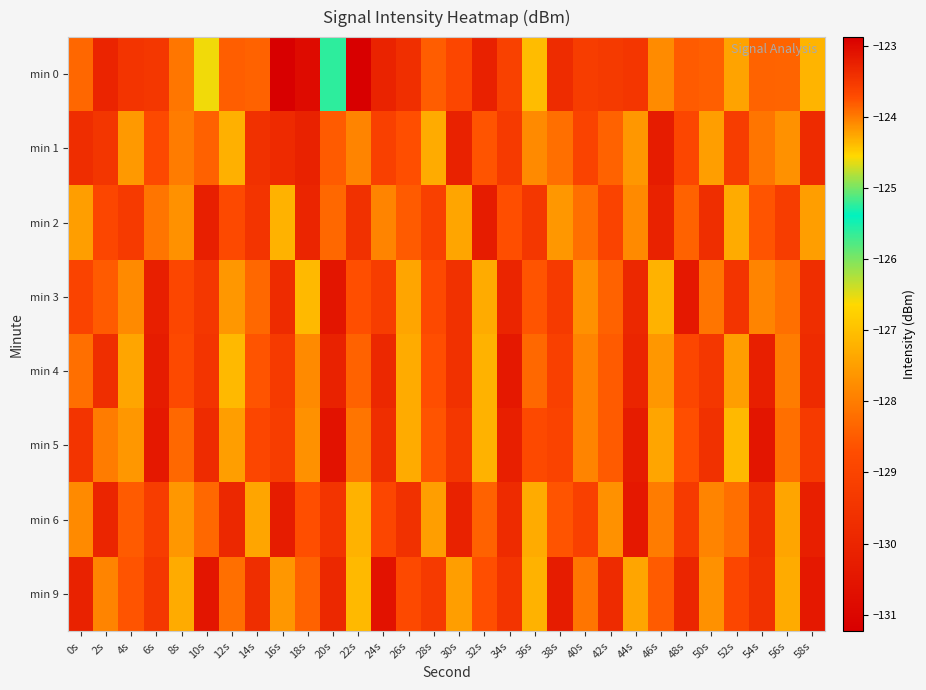

Reading left to right, extract all data points from this chart.

min 0: 0s=-128.3	2s=-130.0	4s=-129.5	6s=-129.4	8s=-128.1	10s=-126.6	12s=-128.4	14s=-128.4	16s=-122.9	18s=-130.9	20s=-125.6	22s=-131.2	24s=-130.1	26s=-129.7	28s=-128.5	30s=-128.9	32s=-130.1	34s=-129.1	36s=-127.1	38s=-129.8	40s=-129.2	42s=-129.3	44s=-129.4	46s=-127.8	48s=-128.5	50s=-128.4	52s=-127.4	54s=-128.4	56s=-128.4	58s=-127.2
min 1: 0s=-129.7	2s=-129.4	4s=-127.6	6s=-128.8	8s=-128.0	10s=-128.4	12s=-127.2	14s=-129.6	16s=-129.8	18s=-130.1	20s=-128.5	22s=-127.9	24s=-129.1	26s=-128.7	28s=-127.3	30s=-130.1	32s=-128.6	34s=-129.3	36s=-127.8	38s=-128.2	40s=-129.0	42s=-128.4	44s=-127.6	46s=-130.3	48s=-128.9	50s=-127.5	52s=-129.2	54s=-128.1	56s=-127.7	58s=-129.8
min 2: 0s=-127.5	2s=-128.9	4s=-129.3	6s=-128.1	8s=-127.7	10s=-130.2	12s=-128.8	14s=-129.5	16s=-127.2	18s=-130.0	20s=-128.3	22s=-129.6	24s=-127.9	26s=-128.5	28s=-129.1	30s=-127.4	32s=-130.3	34s=-128.7	36s=-129.4	38s=-127.6	40s=-128.2	42s=-129.0	44s=-127.8	46s=-130.1	48s=-128.4	50s=-129.7	52s=-127.3	54s=-128.6	56s=-129.2	58s=-127.5
min 3: 0s=-129.0	2s=-128.5	4s=-127.8	6s=-130.2	8s=-128.9	10s=-129.4	12s=-127.6	14s=-128.3	16s=-129.8	18s=-127.1	20s=-130.5	22s=-128.7	24s=-129.2	26s=-127.4	28s=-128.8	30s=-129.6	32s=-127.3	34s=-130.0	36s=-128.6	38s=-129.3	40s=-127.7	42s=-128.4	44s=-129.9	46s=-127.2	48s=-130.4	50s=-128.1	52s=-129.5	54s=-127.9	56s=-128.2	58s=-129.7
min 4: 0s=-128.2	2s=-129.7	4s=-127.4	6s=-130.3	8s=-128.8	10s=-129.5	12s=-127.1	14s=-128.6	16s=-129.3	18s=-127.8	20s=-130.1	22s=-128.4	24s=-129.9	26s=-127.3	28s=-128.7	30s=-129.6	32s=-127.2	34s=-130.4	36s=-128.3	38s=-129.1	40s=-127.9	42s=-128.5	44s=-130.0	46s=-127.6	48s=-128.9	50s=-129.4	52s=-127.5	54s=-130.2	56s=-128.0	58s=-129.8
min 5: 0s=-129.5	2s=-128.0	4s=-127.6	6s=-130.4	8s=-128.3	10s=-129.8	12s=-127.5	14s=-128.9	16s=-129.2	18s=-127.7	20s=-130.6	22s=-128.1	24s=-129.7	26s=-127.3	28s=-128.6	30s=-129.4	32s=-127.2	34s=-130.2	36s=-128.8	38s=-129.0	40s=-127.9	42s=-128.5	44s=-130.3	46s=-127.4	48s=-128.7	50s=-129.6	52s=-127.1	54s=-130.5	56s=-128.2	58s=-129.3
min 6: 0s=-127.8	2s=-130.0	4s=-128.5	6s=-129.2	8s=-127.6	10s=-128.3	12s=-129.9	14s=-127.4	16s=-130.3	18s=-128.7	20s=-129.5	22s=-127.2	24s=-128.9	26s=-129.6	28s=-127.5	30s=-130.1	32s=-128.4	34s=-129.8	36s=-127.3	38s=-128.6	40s=-129.1	42s=-127.7	44s=-130.4	46s=-128.0	48s=-129.3	50s=-127.9	52s=-128.2	54s=-129.7	56s=-127.4	58s=-130.2
min 9: 0s=-130.1	2s=-127.9	4s=-128.6	6s=-129.4	8s=-127.3	10s=-130.5	12s=-128.2	14s=-129.7	16s=-127.6	18s=-128.4	20s=-129.9	22s=-127.1	24s=-130.6	26s=-128.8	28s=-129.3	30s=-127.5	32s=-128.7	34s=-129.5	36s=-127.2	38s=-130.3	40s=-128.1	42s=-129.8	44s=-127.4	46s=-128.5	48s=-130.0	50s=-127.7	52s=-128.9	54s=-129.6	56s=-127.3	58s=-130.4